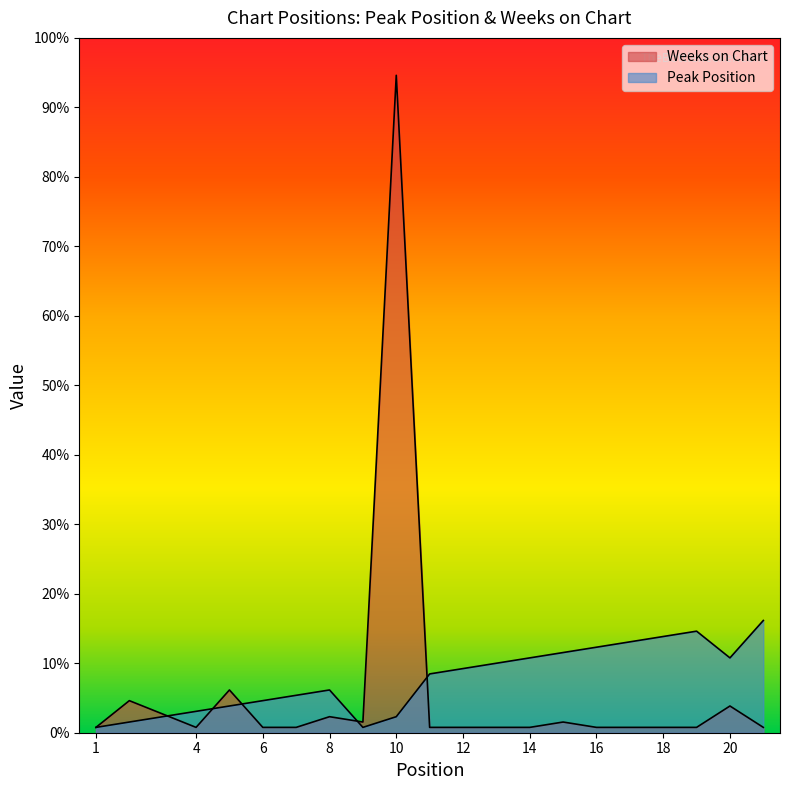

Where do Peak Position and Weeks on Chart first cross each other?

2 and 4